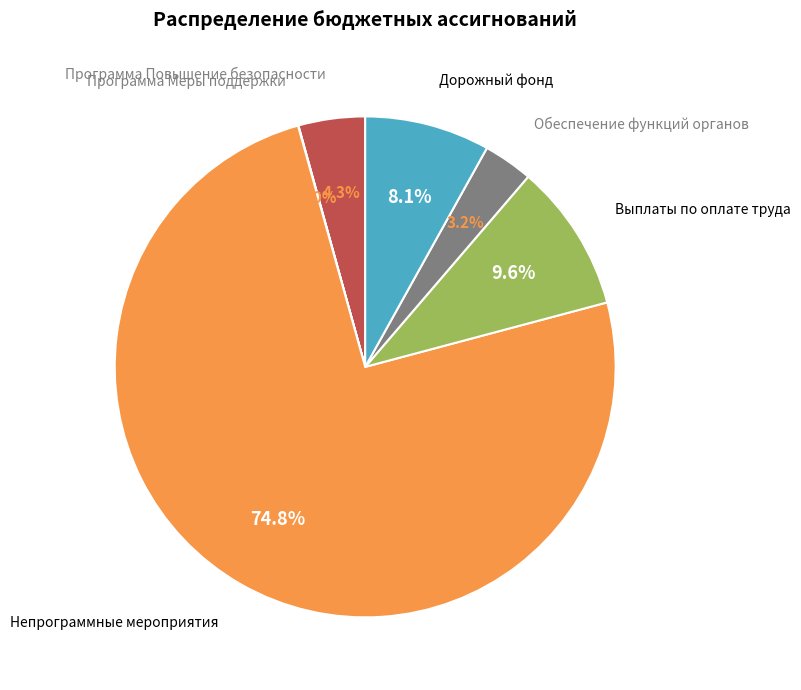

To the nearest percent, what is the average slice percentage?

17%